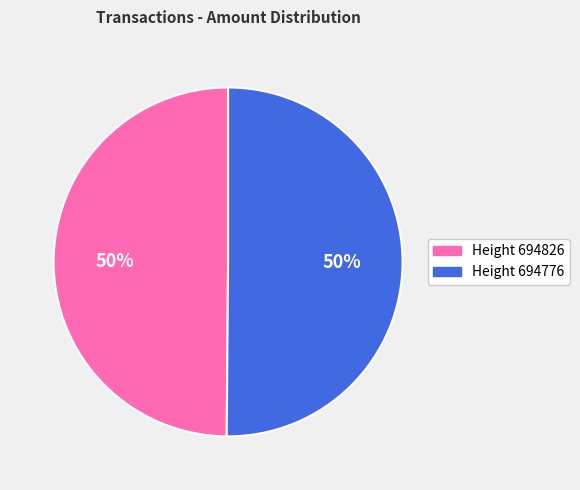

To the nearest percent, what is the average slice percentage?

50%